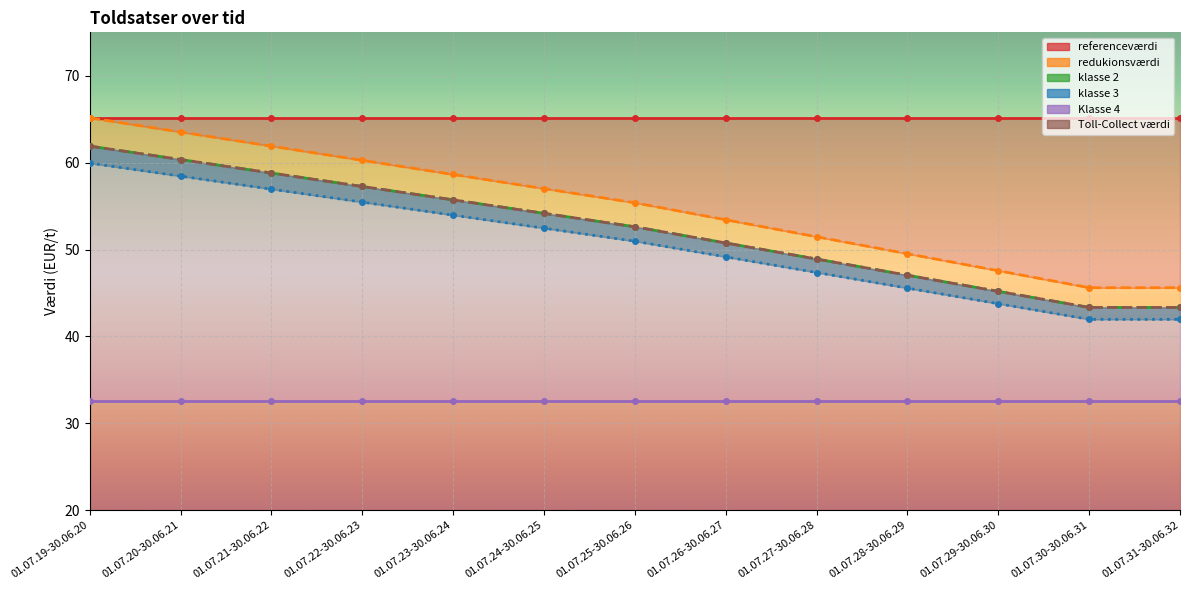

Is this an area chart (filled region under the line)?

No